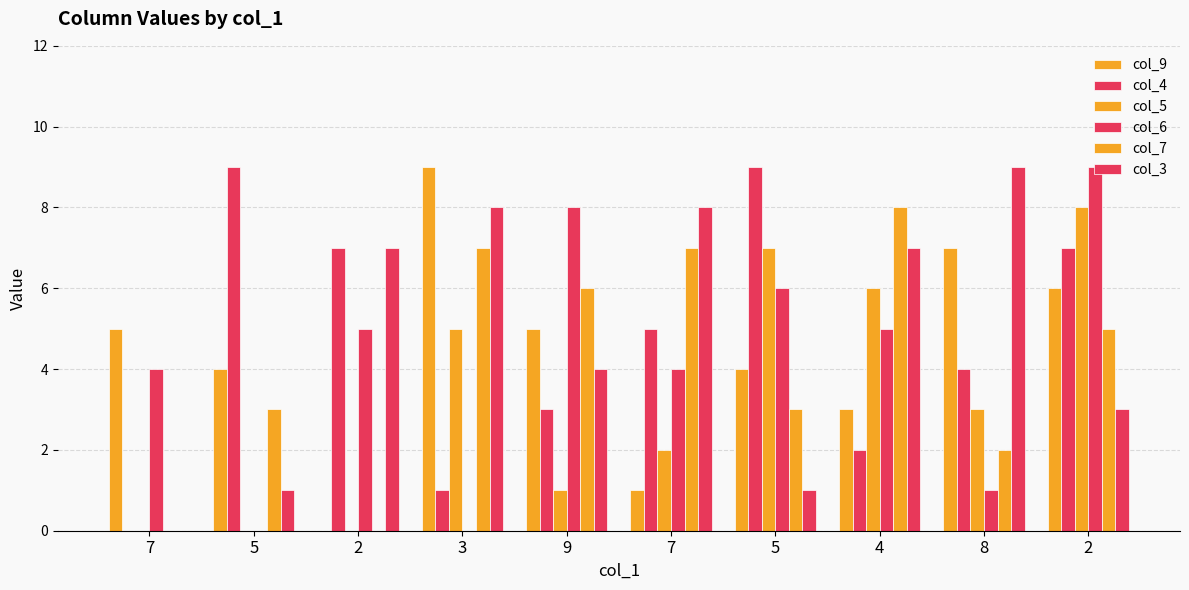

What is the maximum value for col_4?

9